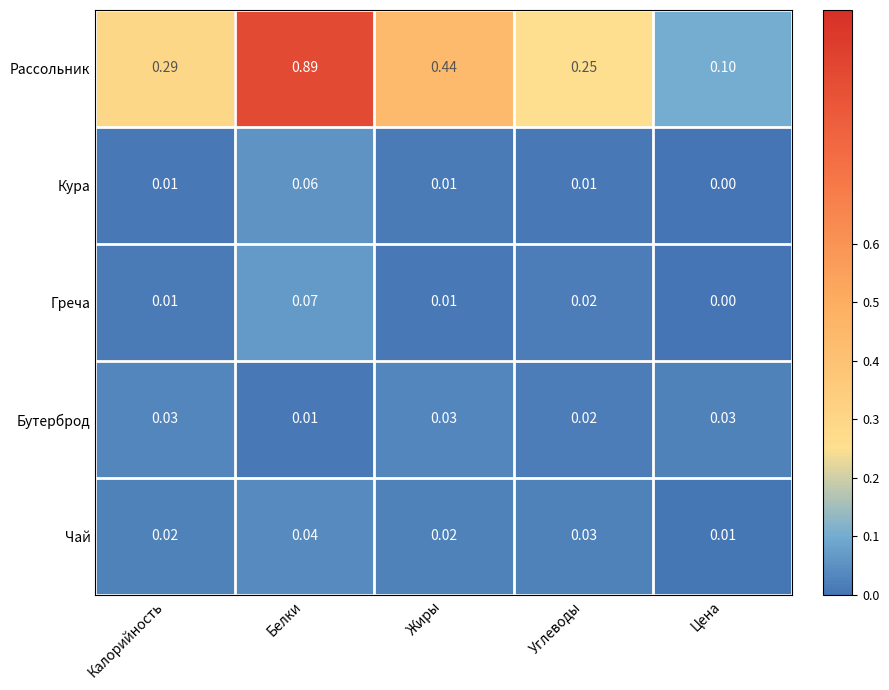

At how many categories does at least one series exceed 0?

5